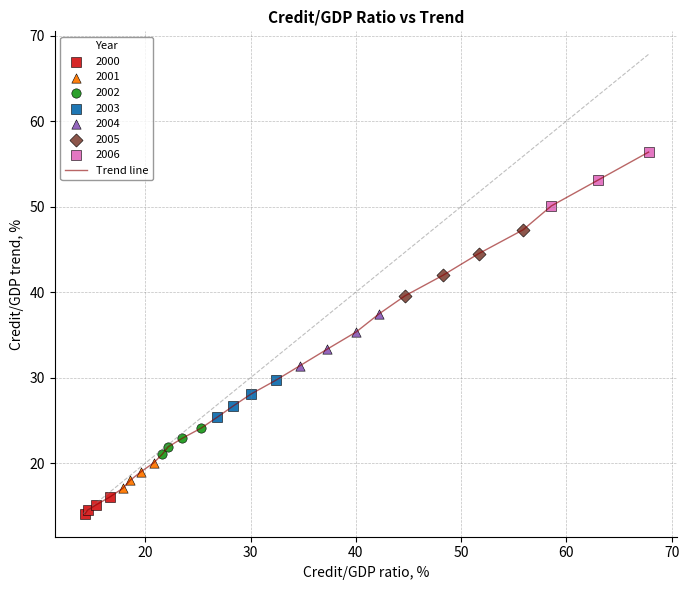

What is the difference between the maximum and minimum values?

42.3